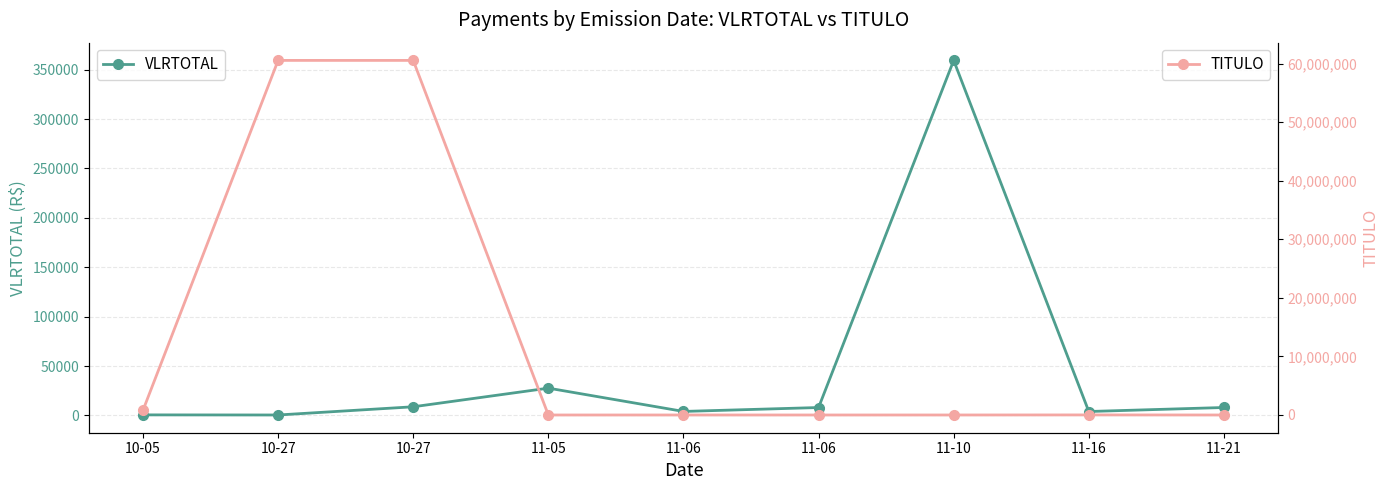

True or false: VLRTOTAL has a value of 7960.0 at 11-06.

True